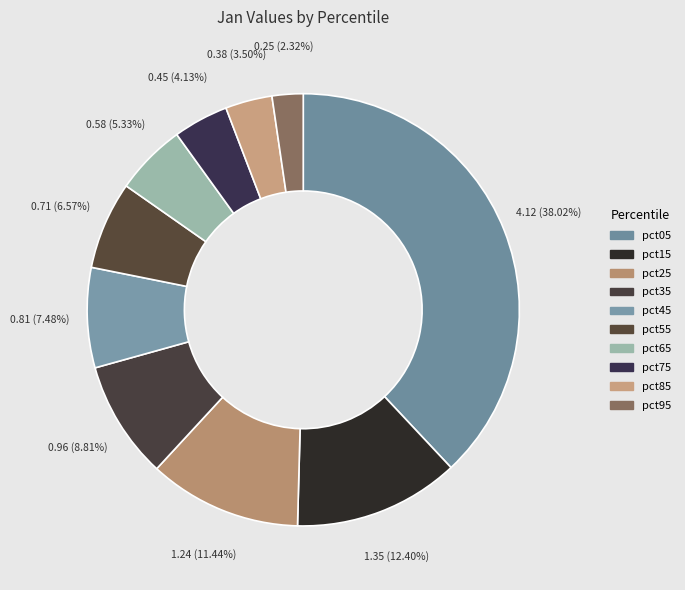

Which slice is the smallest?

pct95